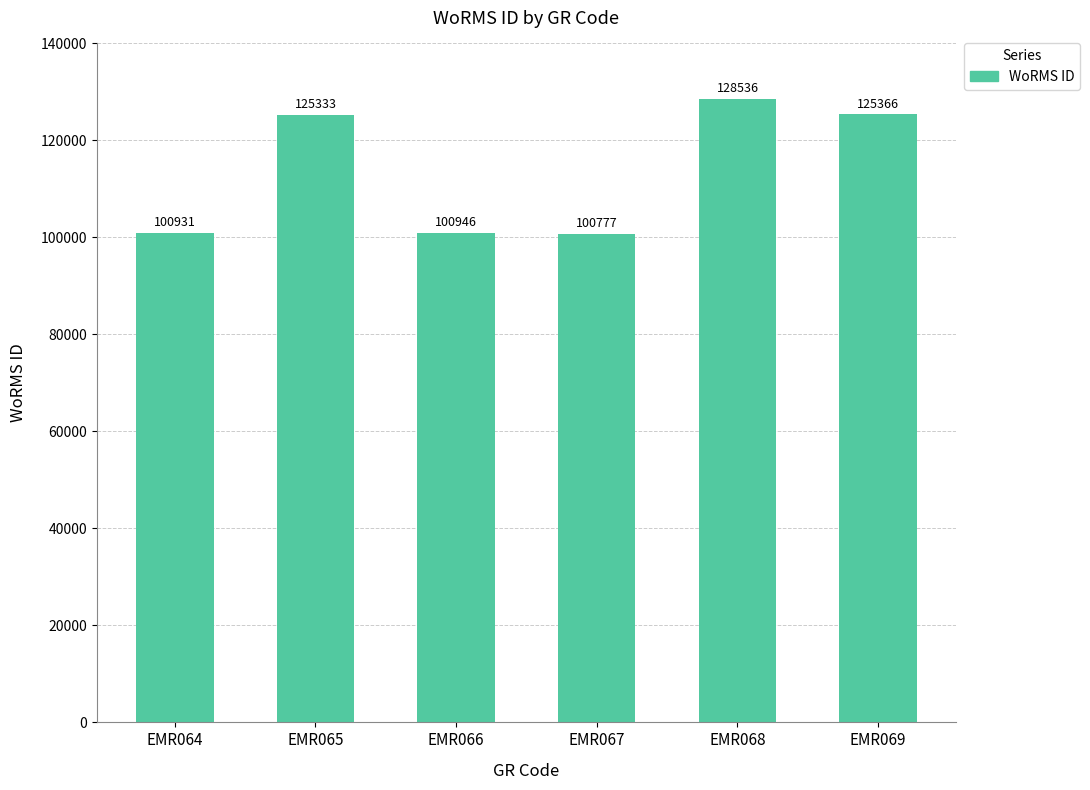

What is the ratio of the value at EMR065 to the value at EMR064?

1.2